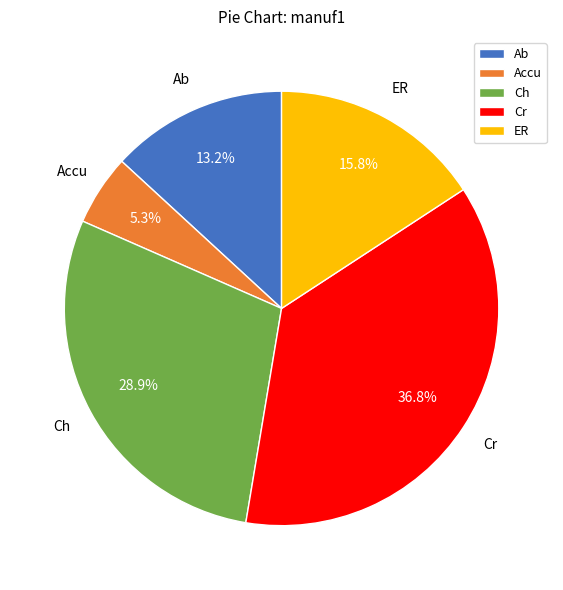

Approximately how many times larger is the value at Ch compared to ER?

1.8